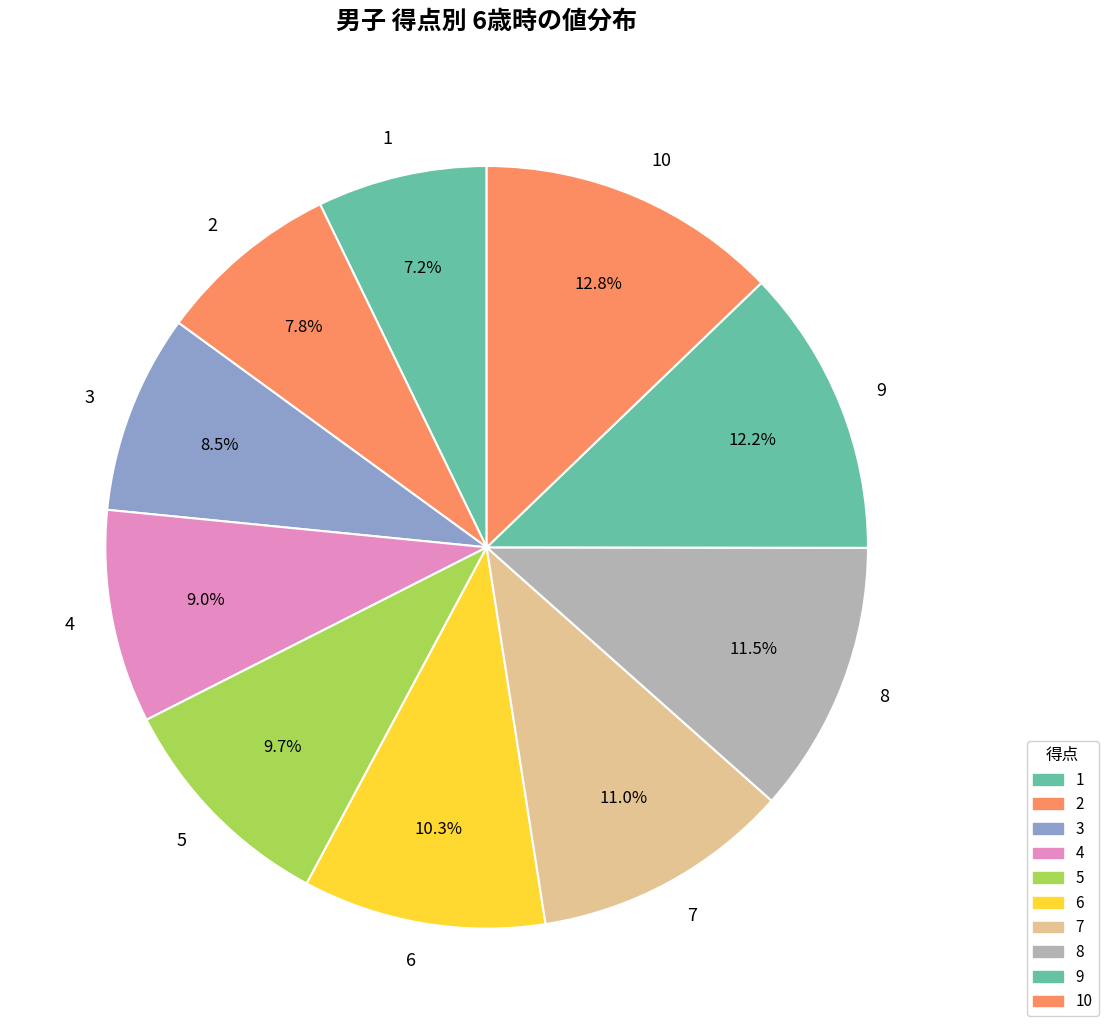

How many slices are in this pie chart?

10